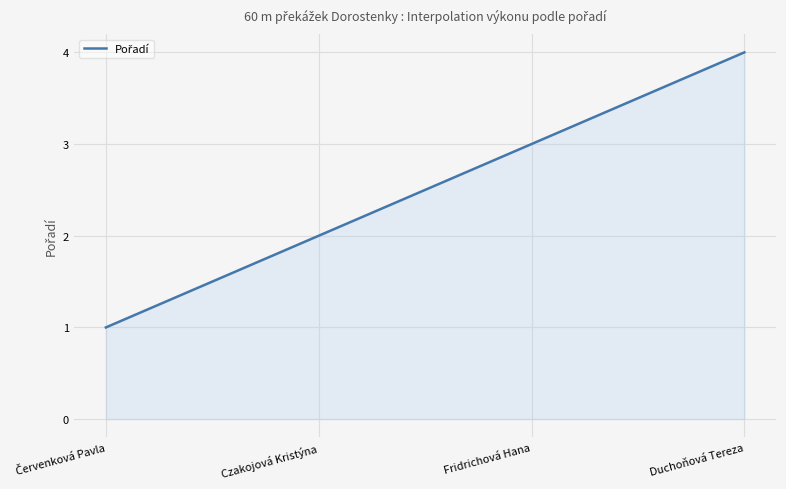

What is the greatest value displayed?

4.0